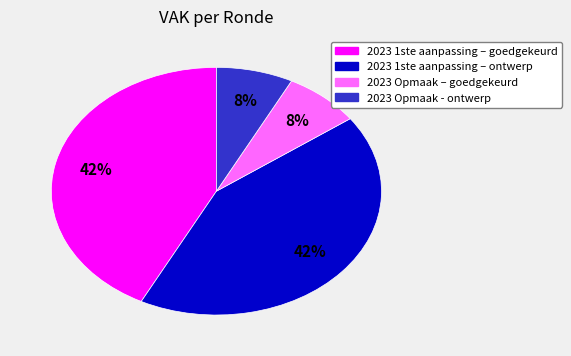

To the nearest percent, what is the combined percentage of 2023 1ste aanpassing – goedgekeurd and 2023 Opmaak – goedgekeurd?

50%